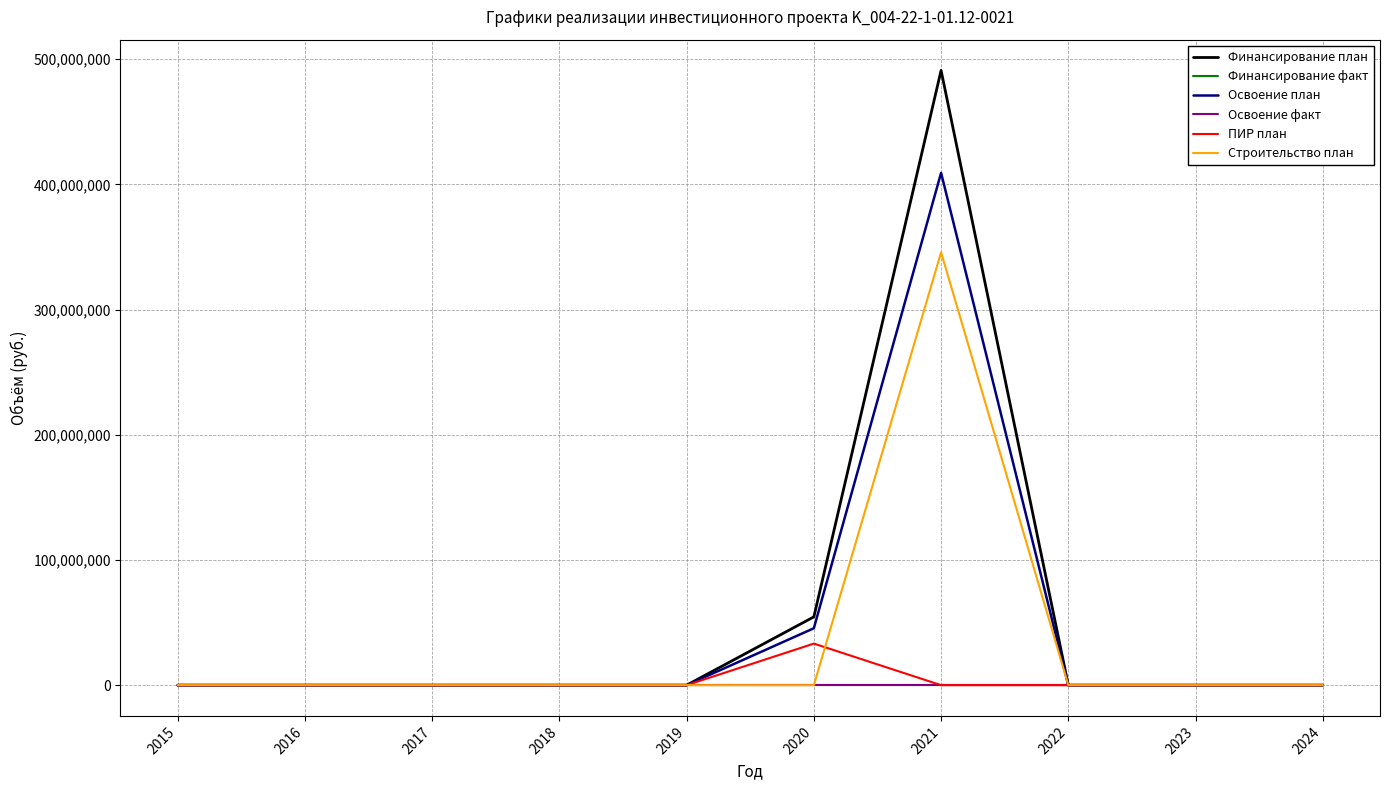

Reading left to right, what are all the values shown in this chart?

Финансирование план: 5	0	0	0	0	54568973	491120760	0	0	0
Финансирование факт: 0	0	0	0	0	0	0	0	0	0
Освоение план: 4	0	0	0	0	45474144	409267300	0	0	0
Освоение факт: 0	0	0	0	0	0	0	0	0	0
ПИР план: 0	0	0	0	0	33203846	0	0	0	0
Строительство план: 3	0	0	0	0	0	345827825	0	0	0